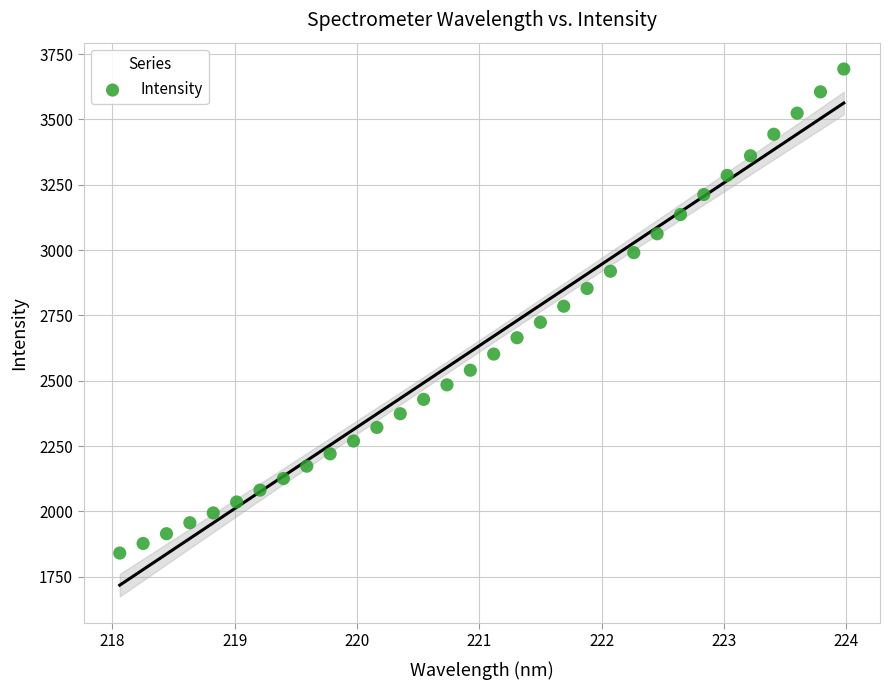

What is the range of X values (max minus min)?

5.9